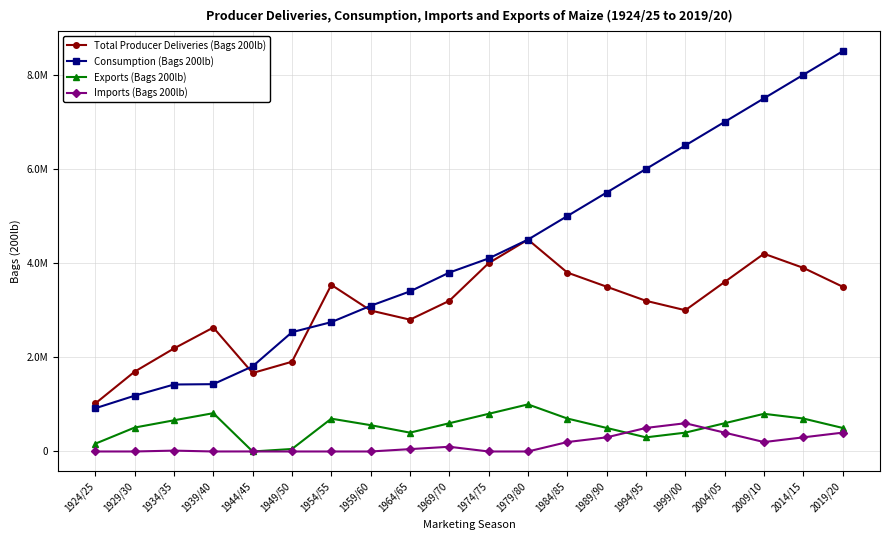

What is the total value across all series at 1944/45?

3476390.4